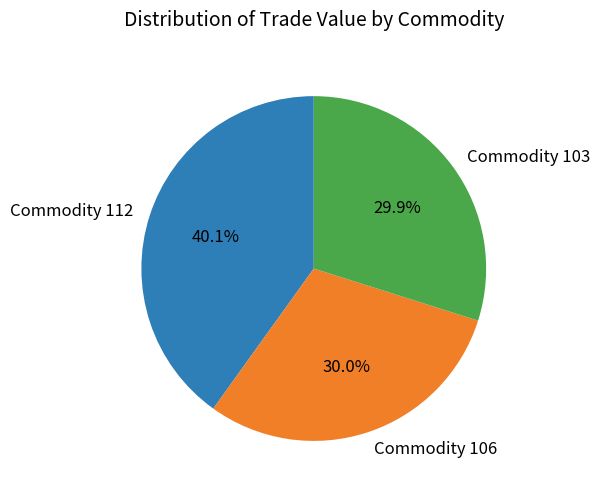

Count the number of slices in the pie.

3